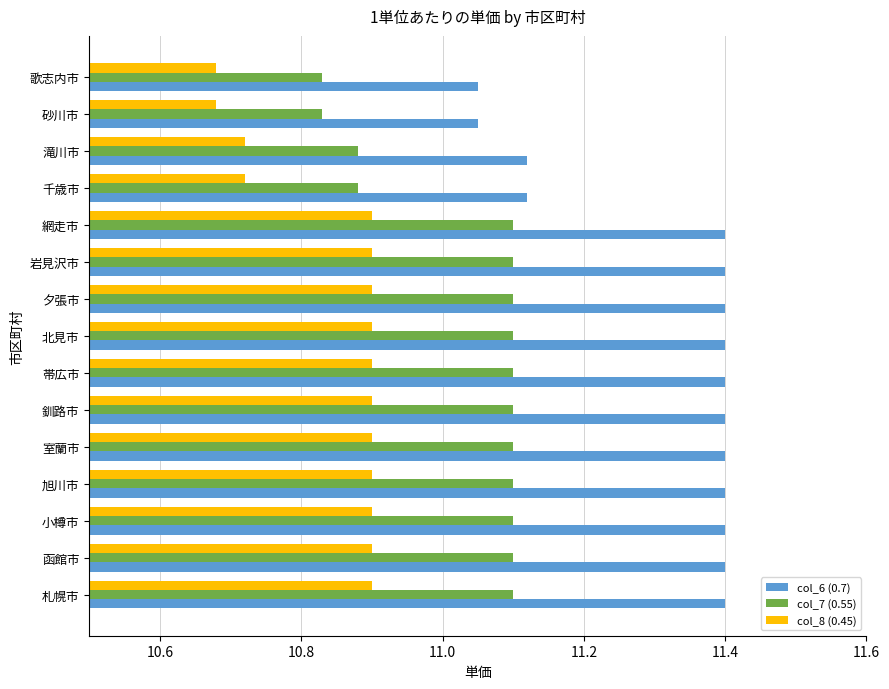

Which series changed the most between 岩見沢市 and 歌志内市?

col_6 (0.7)